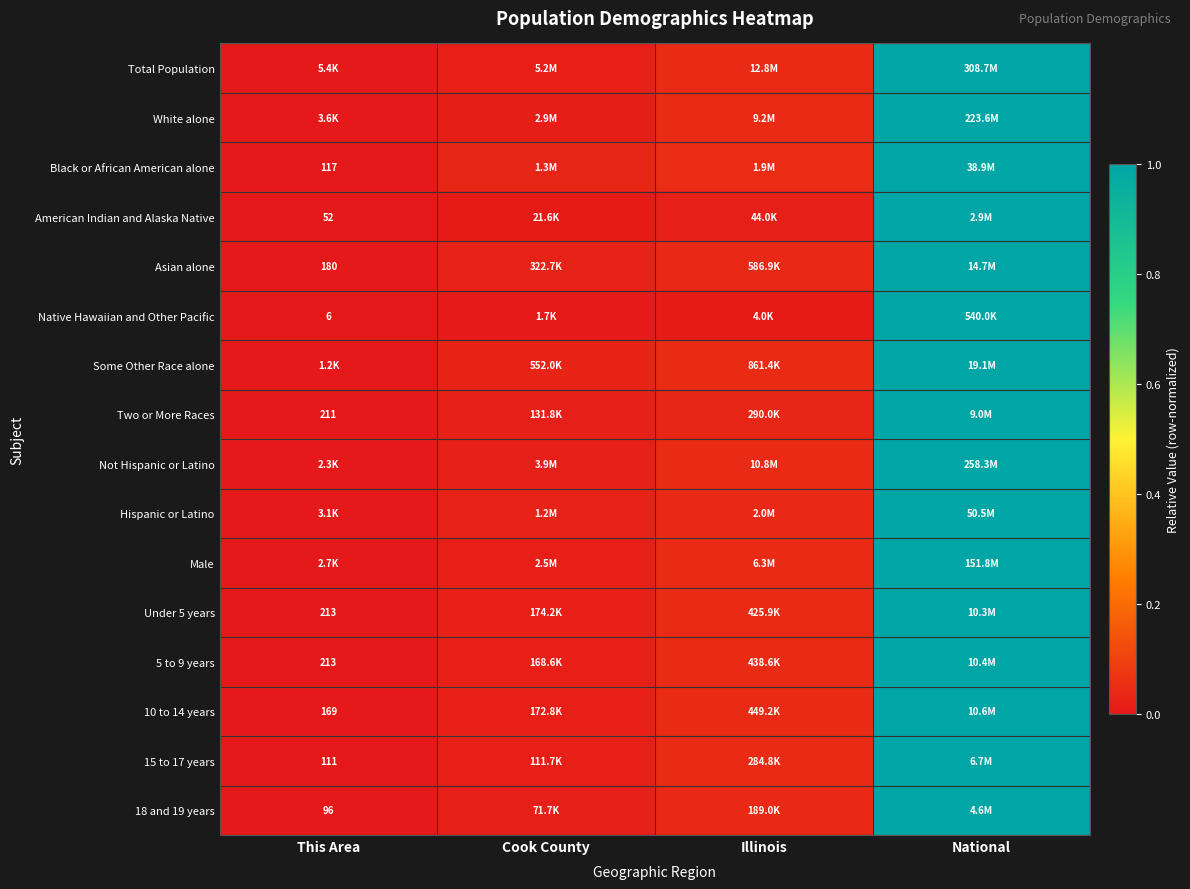

Is the value of Total Population at National greater than the value of Not Hispanic or Latino at Cook County?

Yes